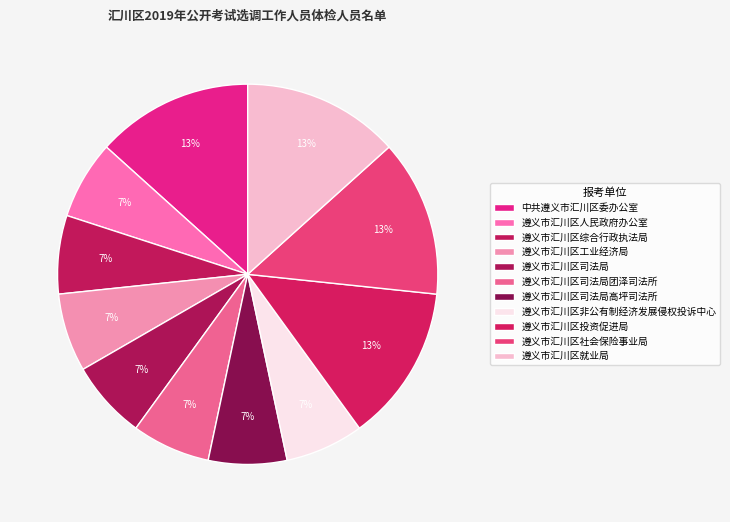

Is there any slice that represents more than half of the pie?

No